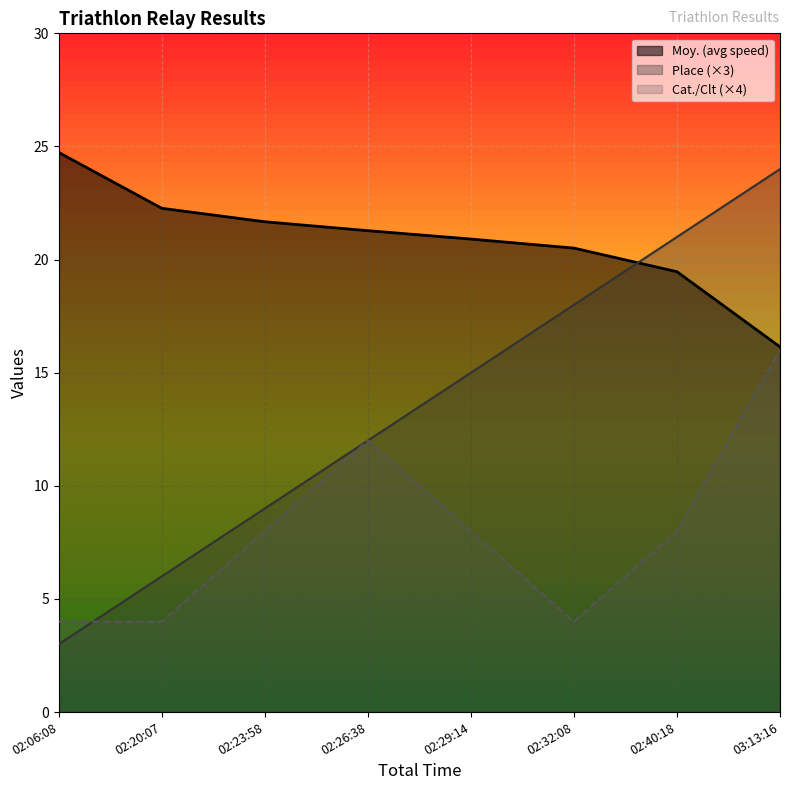

How many times do Moy. and Place cross each other?

1